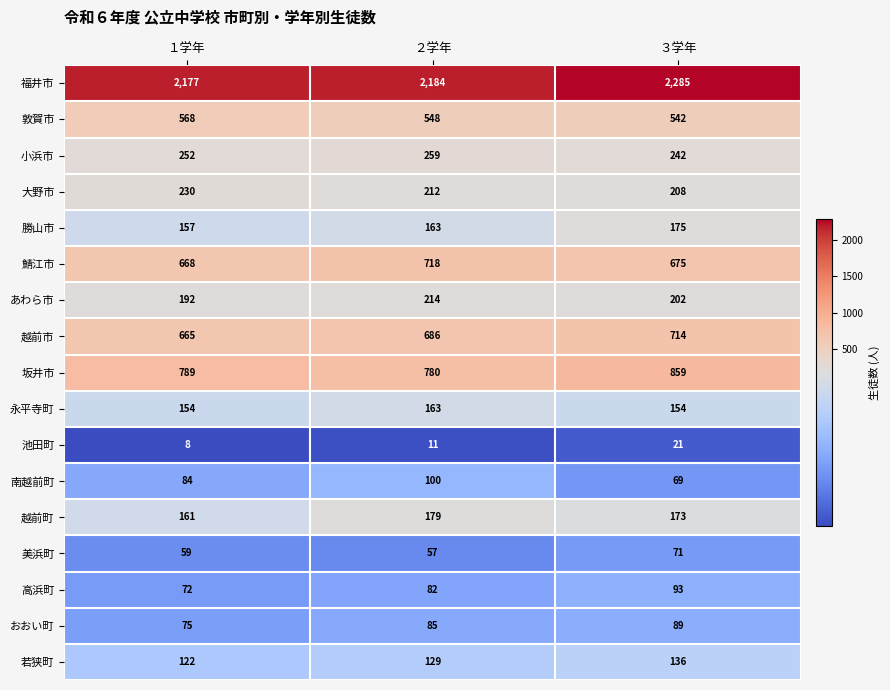

The 若狭町 series shows 122 at １学年. True or false?

True